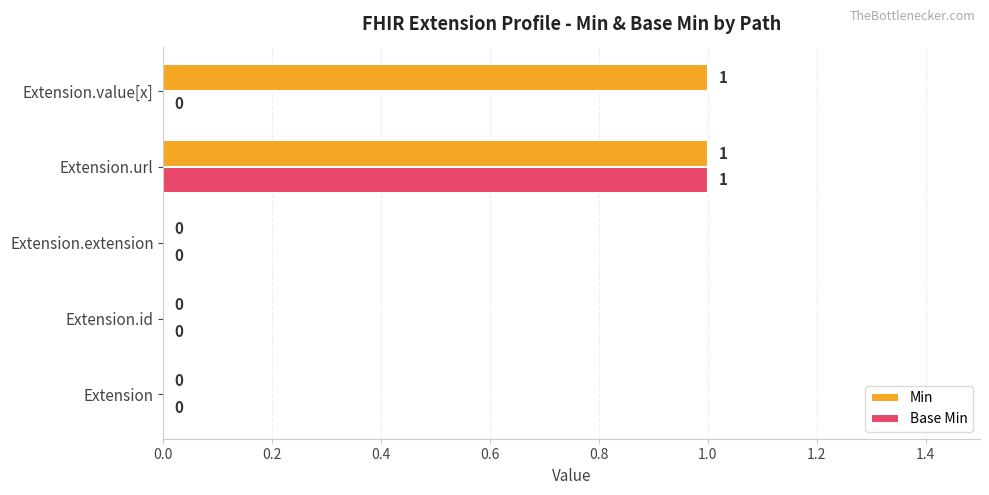

True or false: Min has a value of 1 at Extension.url.

True